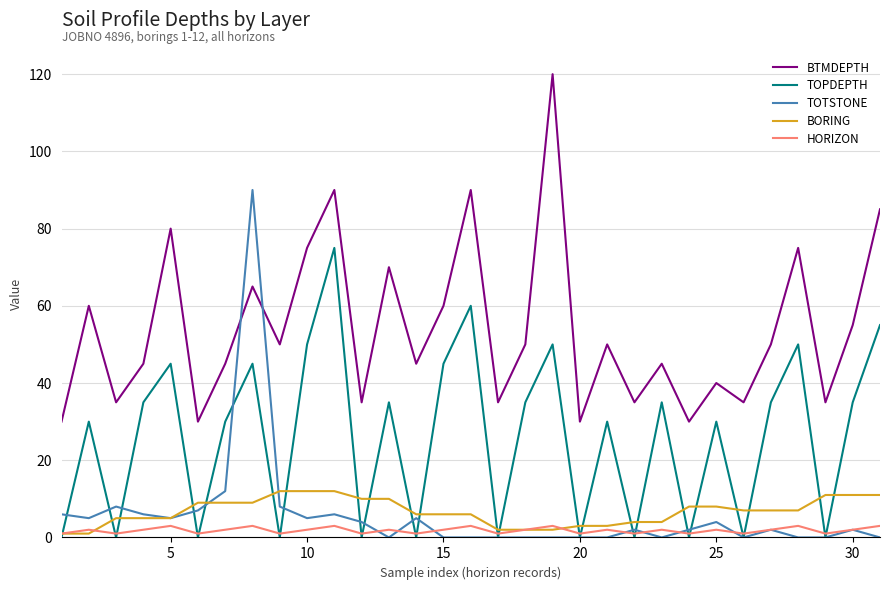

True or false: BTMDEPTH and BORING cross at least once.

False